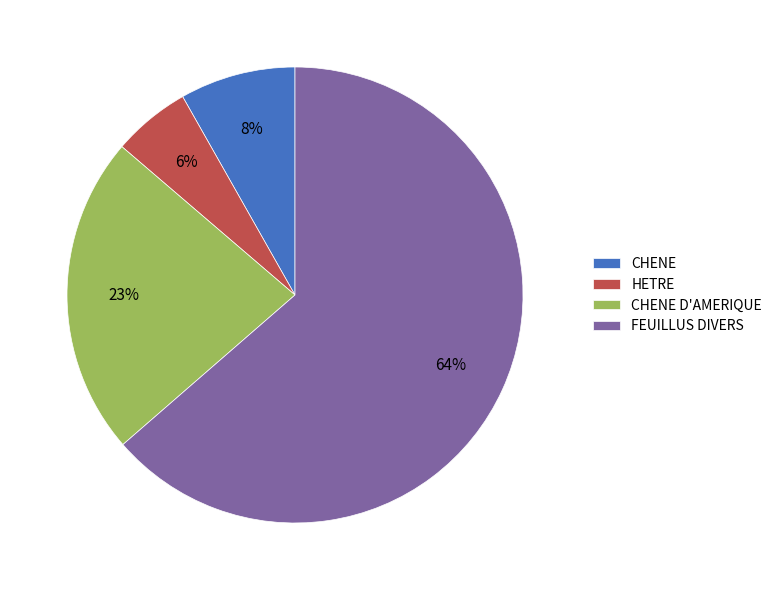

Is it true that CHENE is 1% of the pie?

False